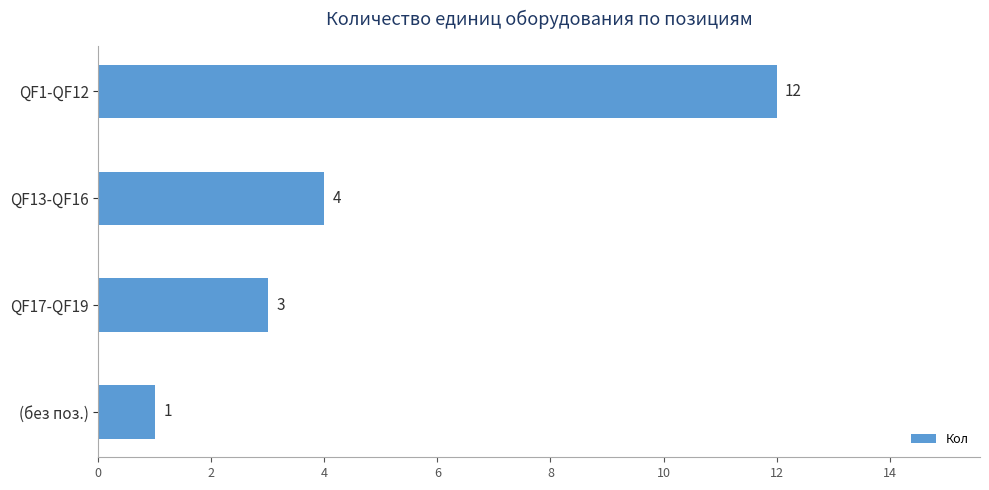

Rank the categories by value from lowest to highest.

(без поз.), QF17-QF19, QF13-QF16, QF1-QF12